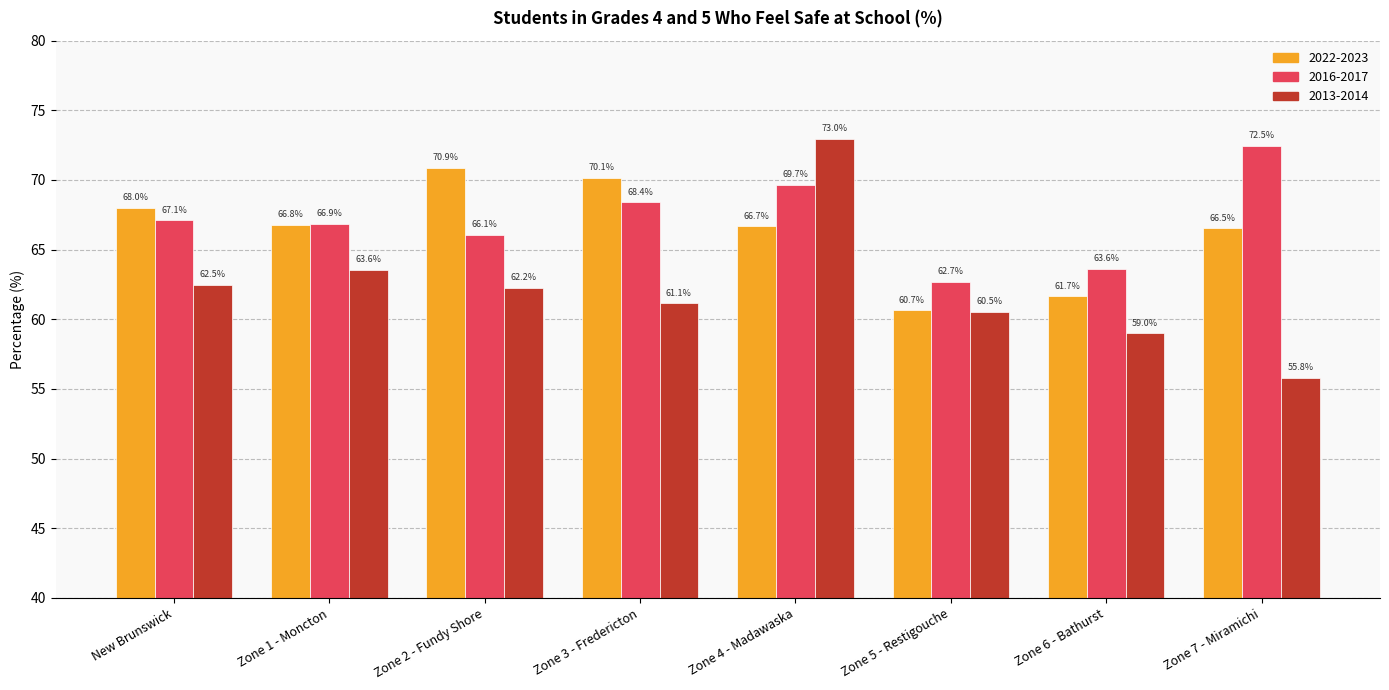

Reading right to left, list all the values displayed in this chart.

2022-2023: 66.5	61.7	60.7	66.7	70.1	70.9	66.8	68.0
2016-2017: 72.5	63.6	62.7	69.7	68.4	66.1	66.9	67.1
2013-2014: 55.8	59.0	60.5	73.0	61.1	62.2	63.6	62.5